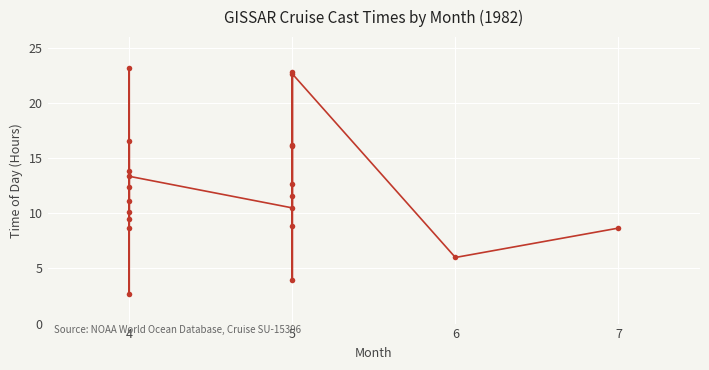

What is the greatest value displayed?

23.2